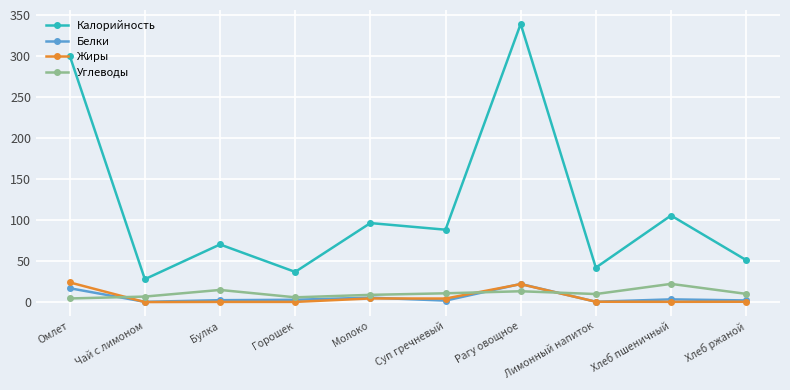

At which category does Углеводы reach its first local peak?

Булка